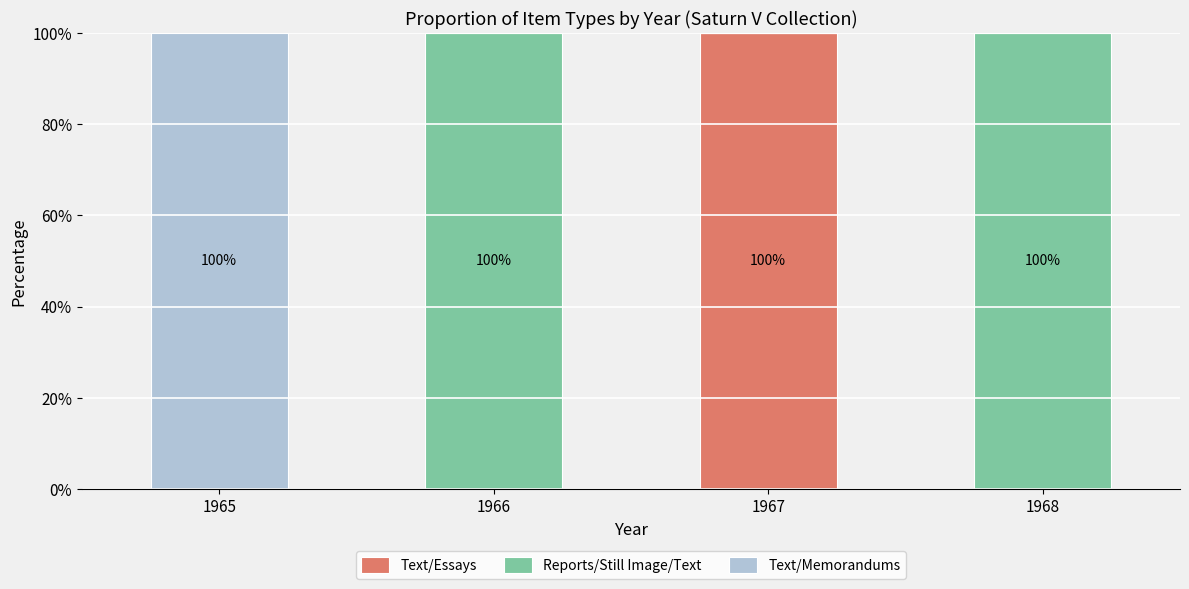

What is the total value across all series at 1967?

100